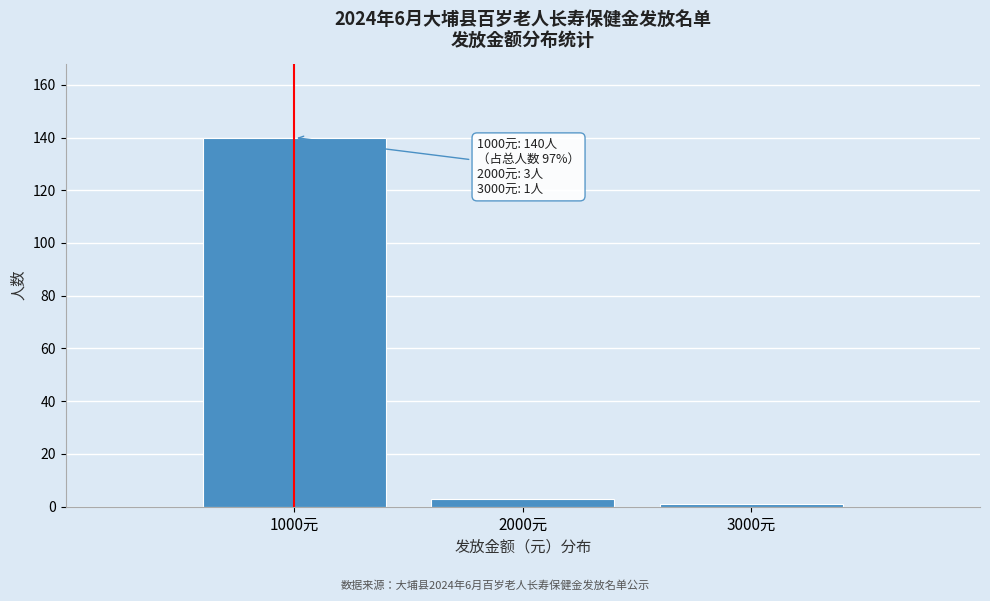

Reading right to left, extract all data points from this chart.

1	3	140